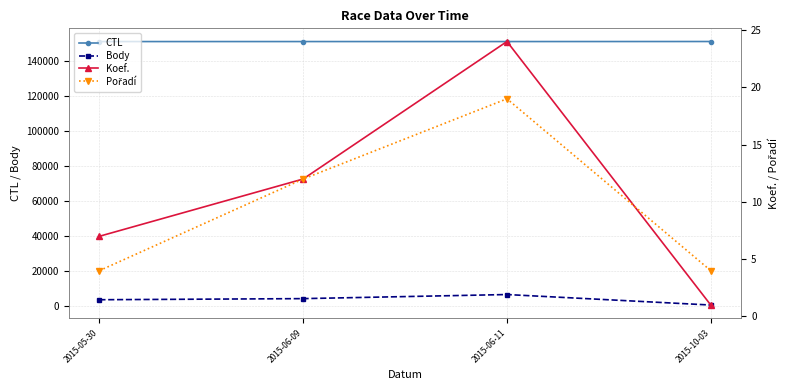

What is the approximate value of CTL at 2015-06-09, to the nearest 5?

151315